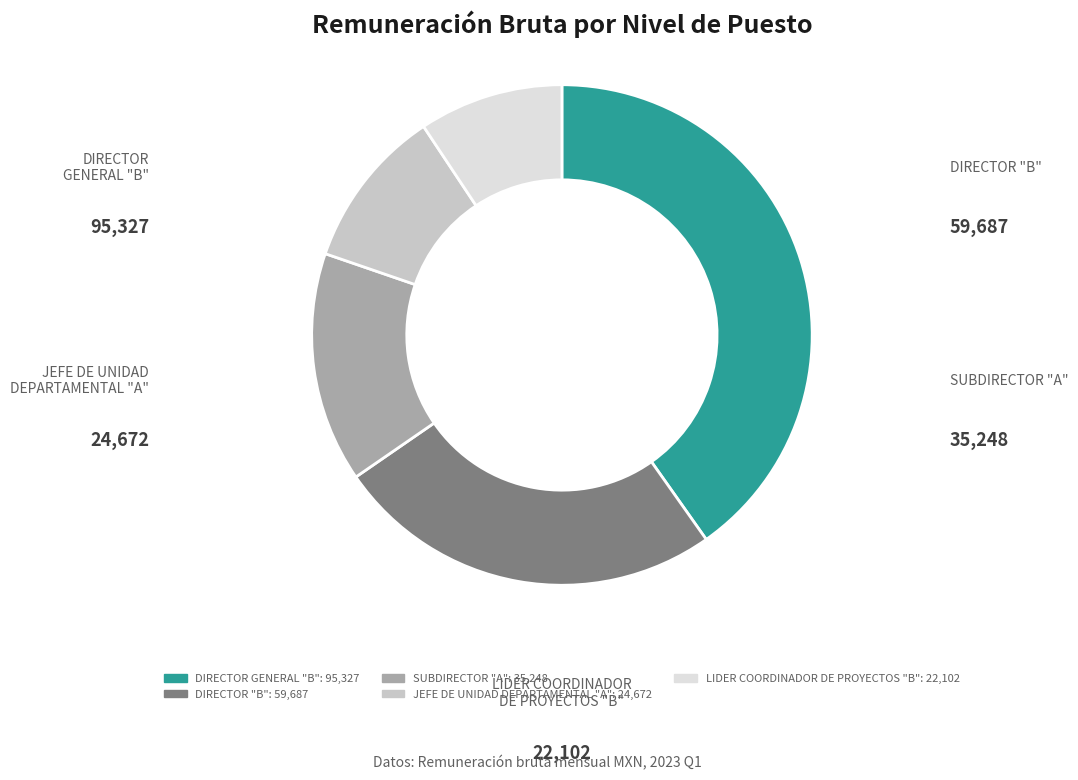

How many slices are in this pie chart?

5